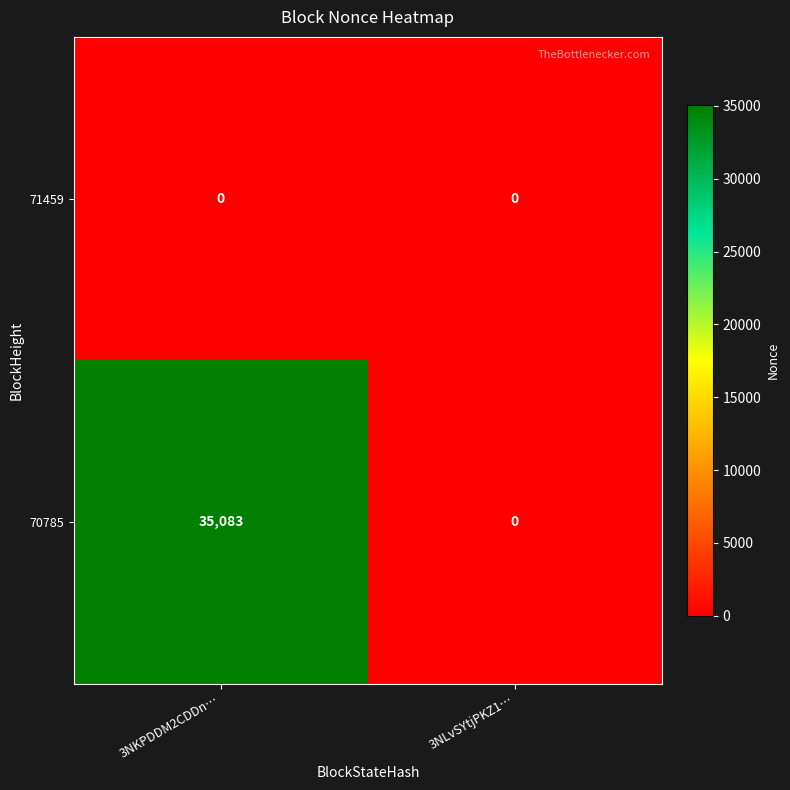

At which category is the sum across all series the highest?

3NKPDDM2CDDn…